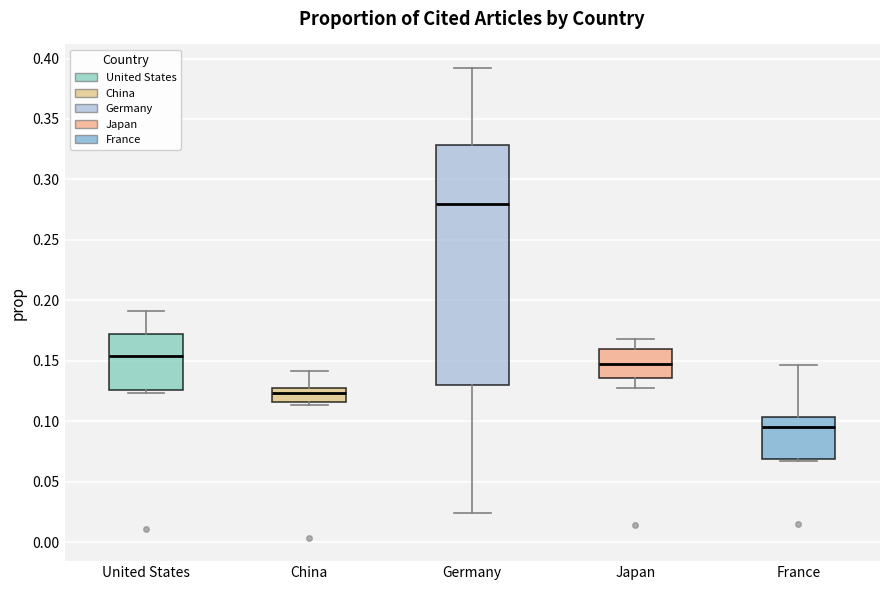

Where does the median line of the box for United States sit on the y-axis? The values are not printed on the chart, so give them approximately, as read against the axis.

0.155